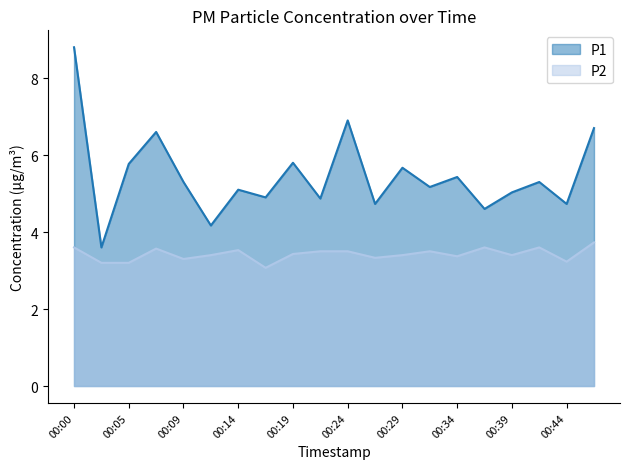

Where is the first local maximum for P2?

00:07